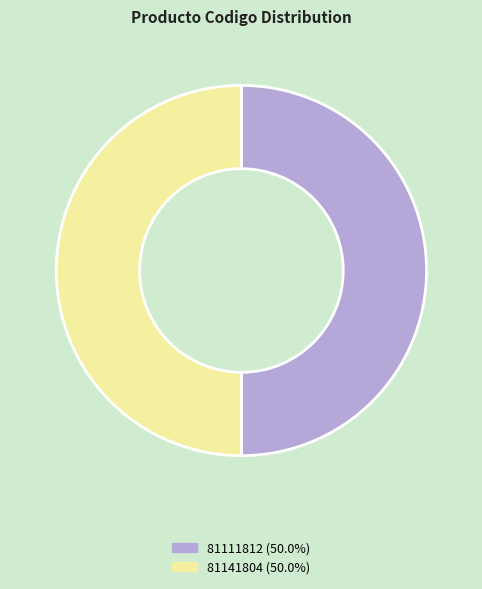

Combined, do 81111812 and 81141804 account for over 50%?

Yes